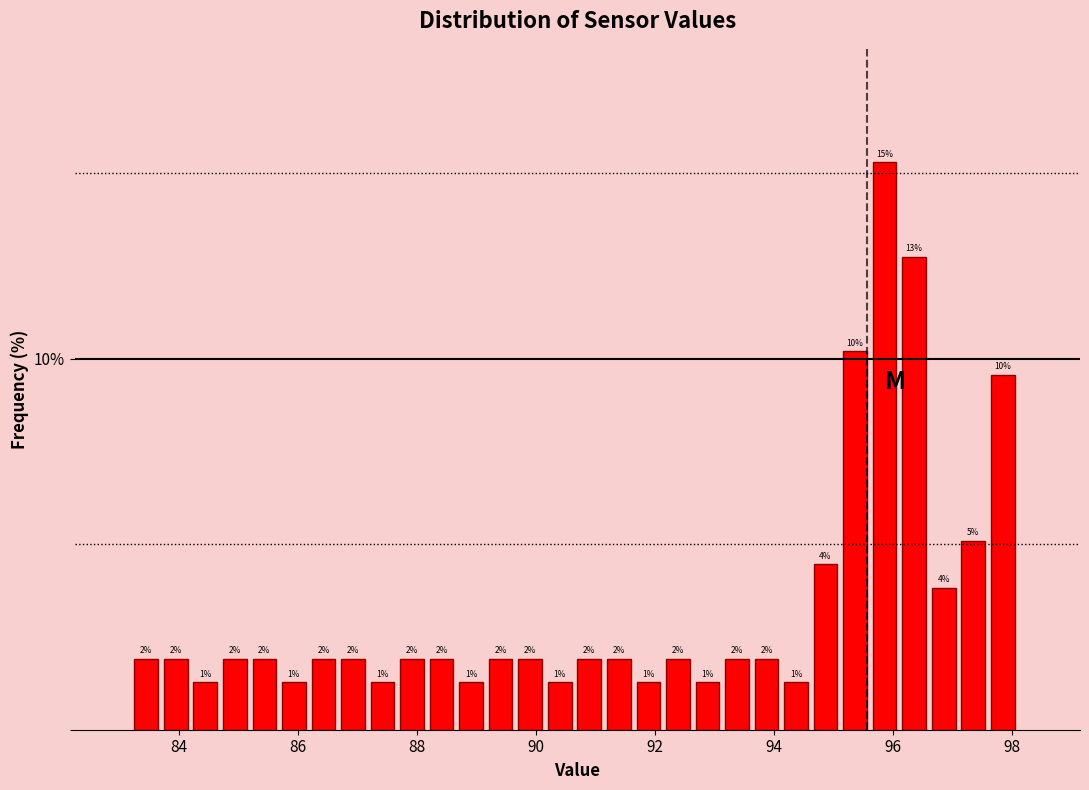

Read against the x-axis, roughly where is the centre of the tallest bar?

95.8